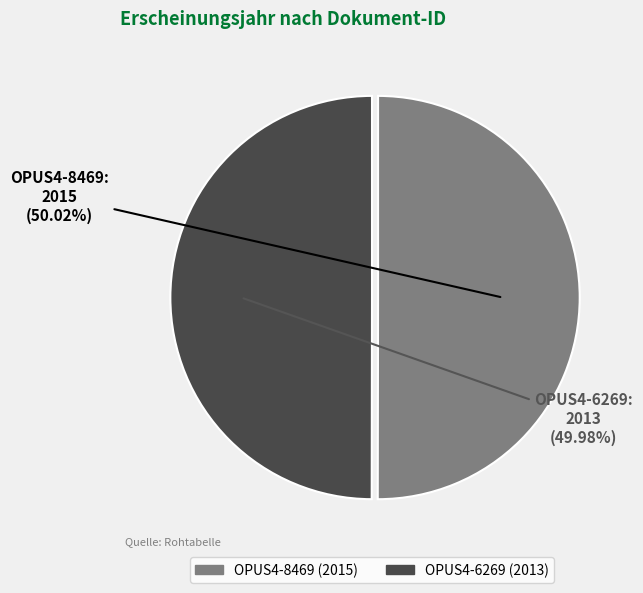

Approximately how many times larger is the value at OPUS4-8469 compared to OPUS4-6269?

1.0